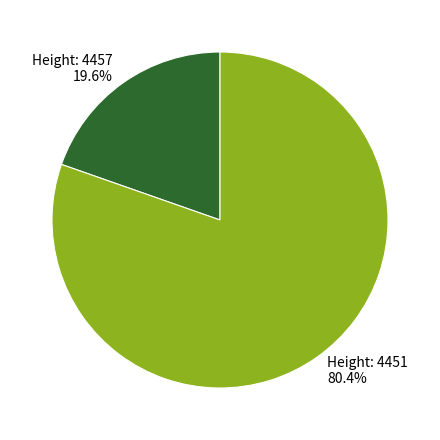

What is the smallest slice in the pie chart?

Height: 4457 19.6%